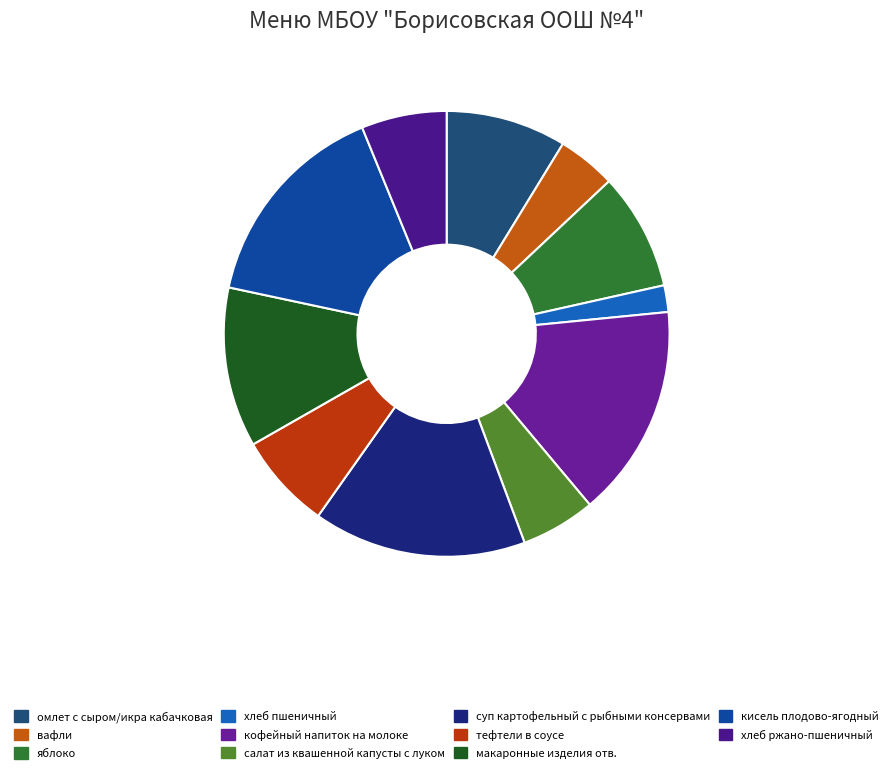

Is вафли the majority of the pie?

No